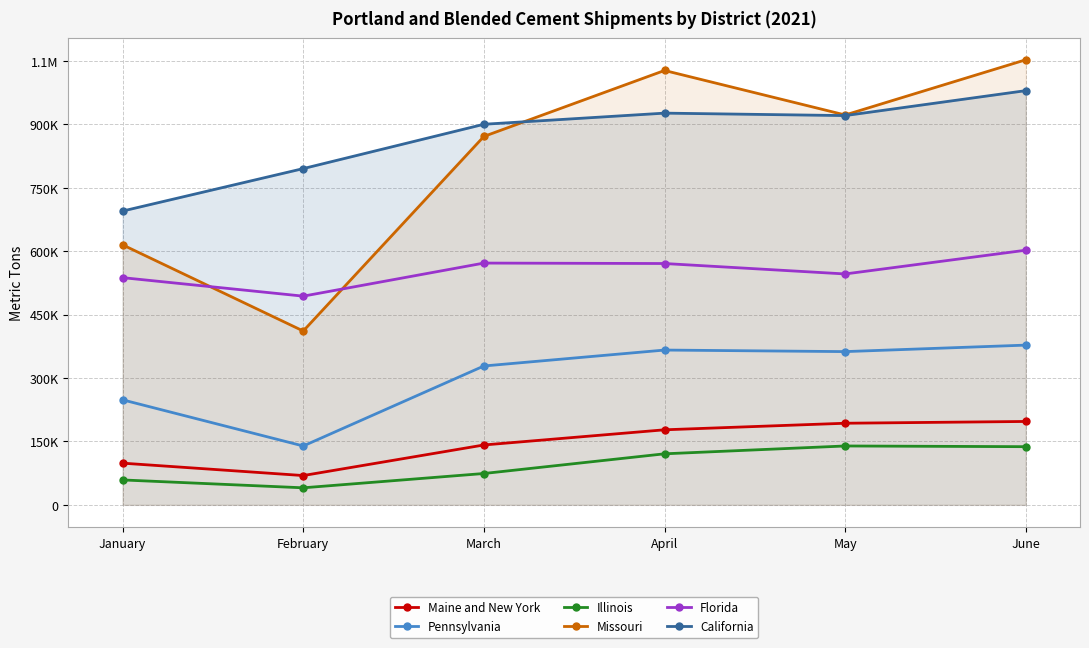

What are all the series names shown in the legend?

Maine and New York, Pennsylvania, Illinois, Missouri, Florida, California